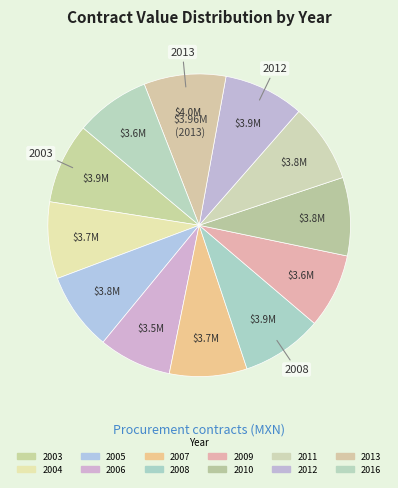

The 2003 slice represents 9% of the pie. True or false?

True